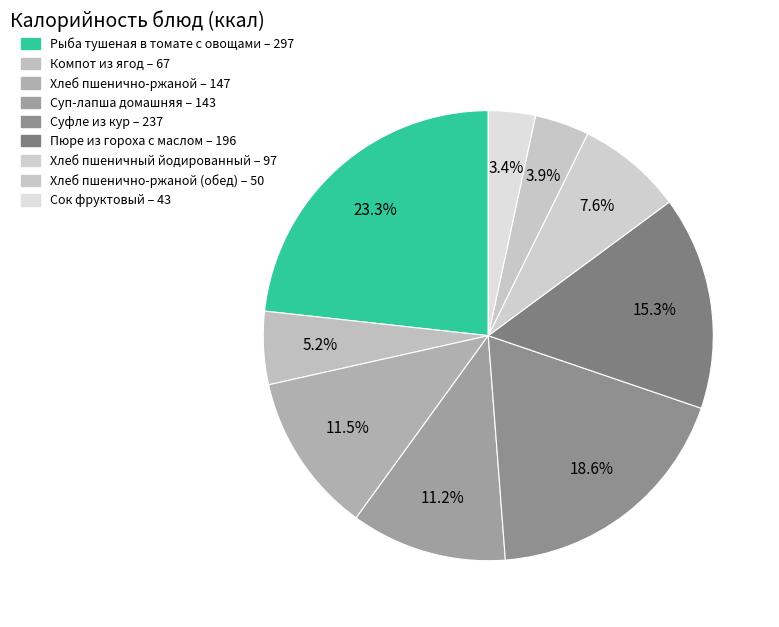

Rank the categories by value from highest to lowest.

Рыба тушеная в томате с овощами, Суфле из кур, Пюре из гороха с маслом, Хлеб пшенично-ржаной, Суп-лапша домашняя, Хлеб пшеничный йодированный, Компот из ягод, Хлеб пшенично-ржаной (обед), Сок фруктовый